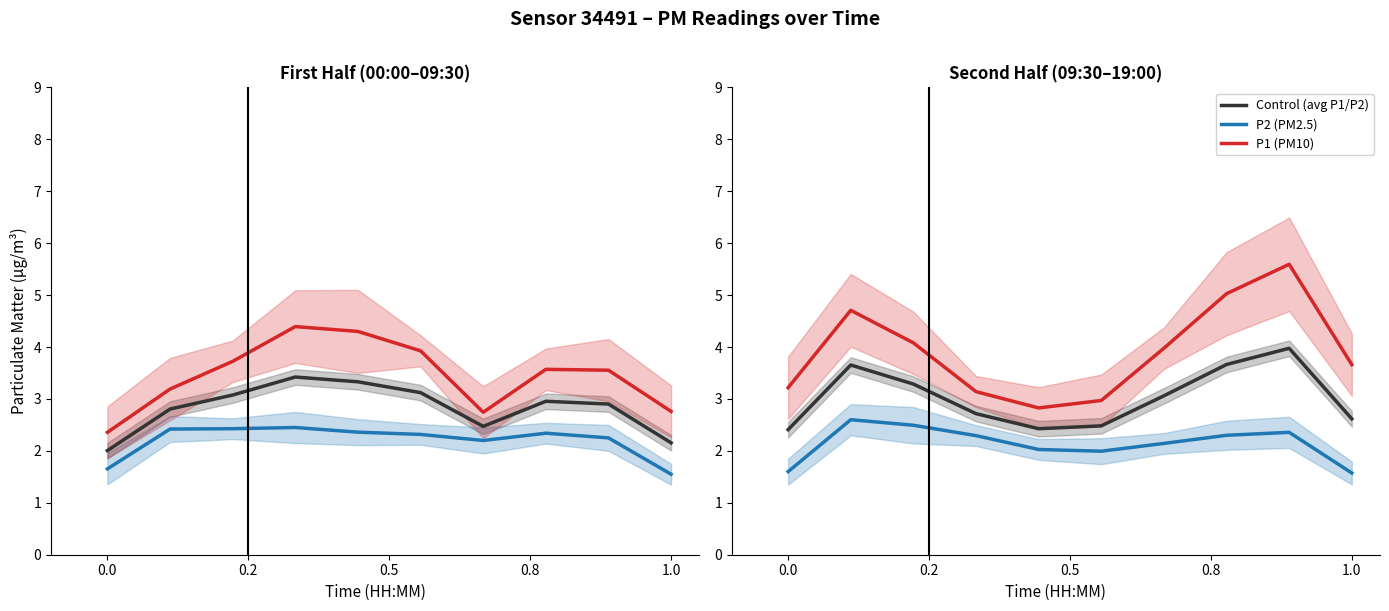

What position from the right is 1.0?

1